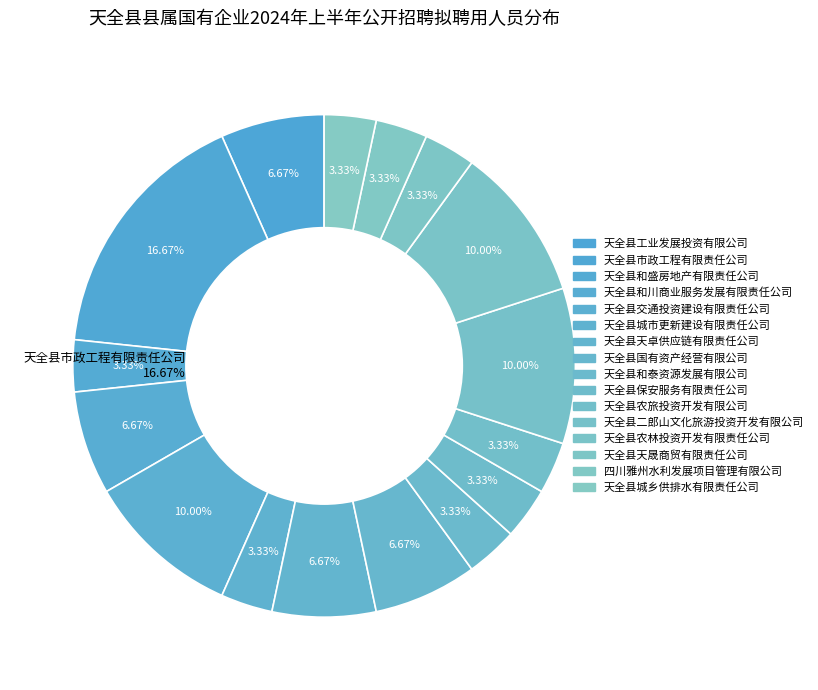

To the nearest percent, what percentage of the pie is 天全县工业发展投资有限公司?

7%